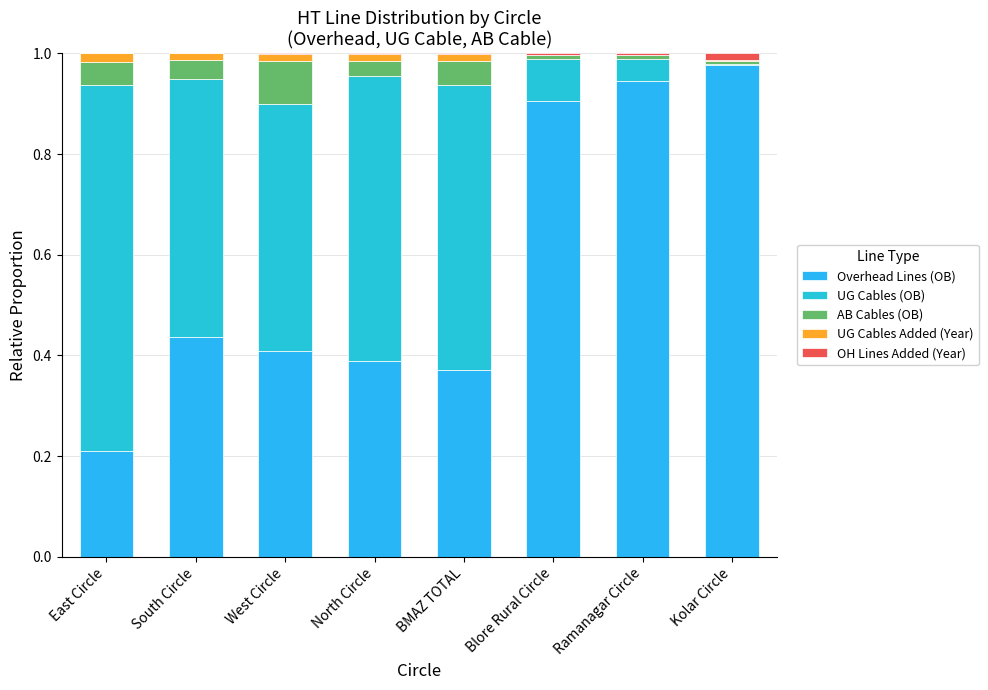

How many series are shown in this chart?

5